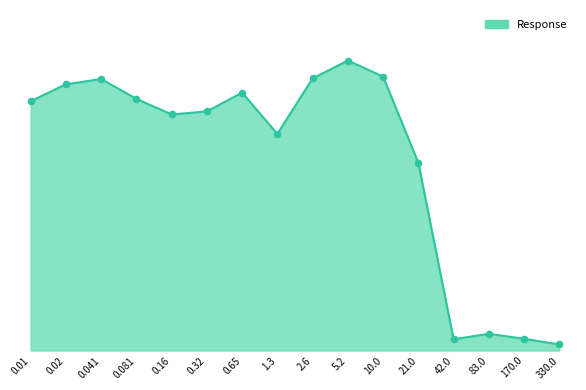

What is the change in value from 0.02 to 0.081?

-4.7